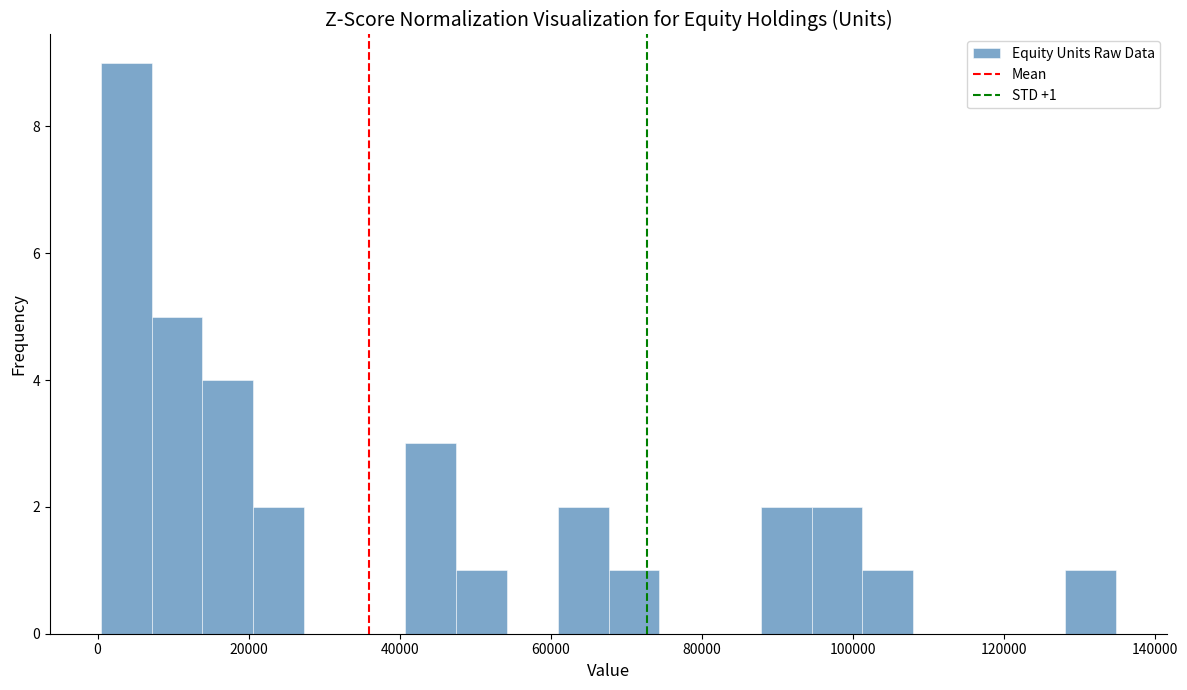

Around what value on the x-axis is the tallest bar? Give the approximate position of its centre, as read against the axis.

4000